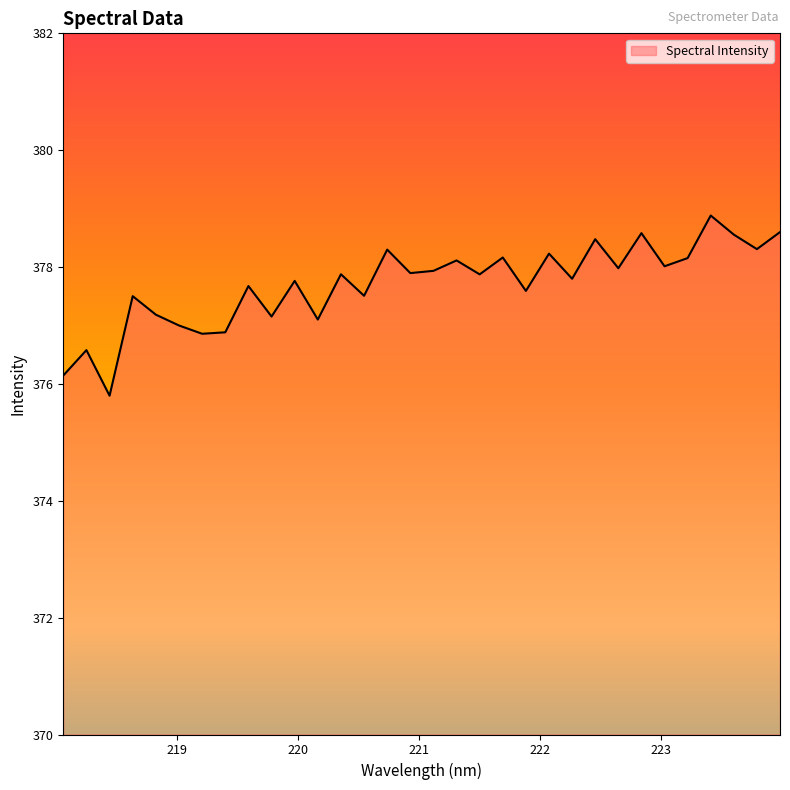

Count the number of data series in this chart.

1